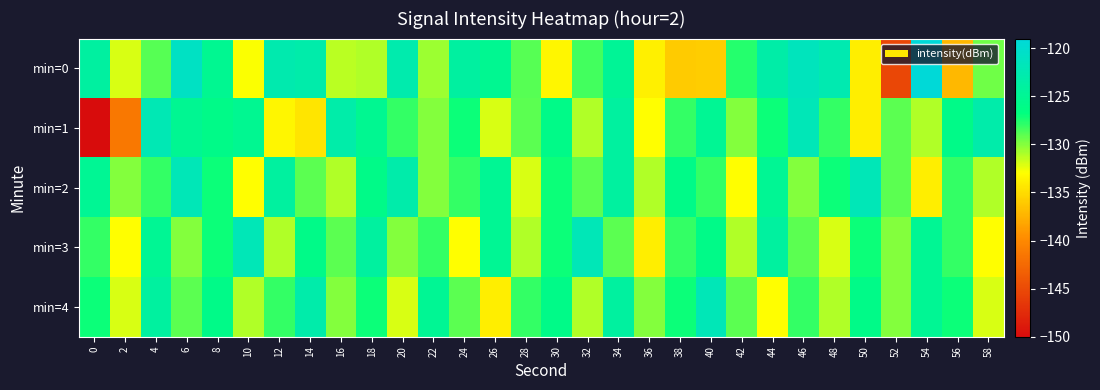

At 34, list the series in order from smallest to largest.

min=3, min=0, min=1, min=2, min=4